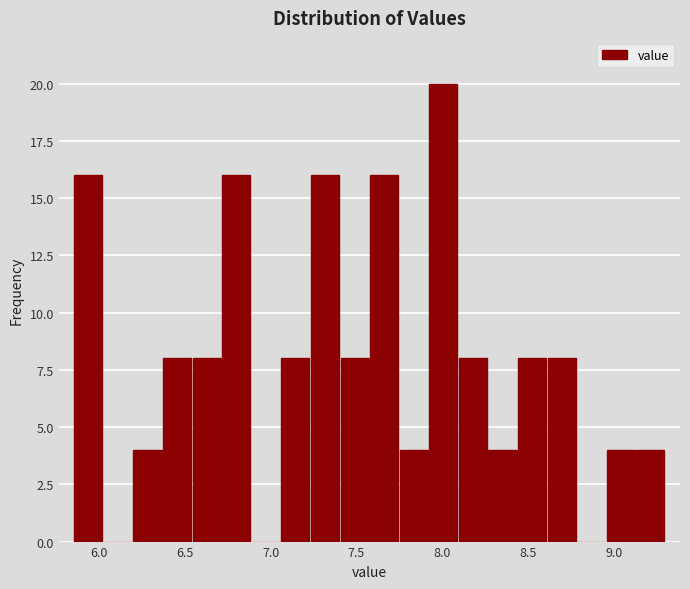

Around what value on the x-axis is the tallest bar? Give the approximate position of its centre, as read against the axis.

8.00